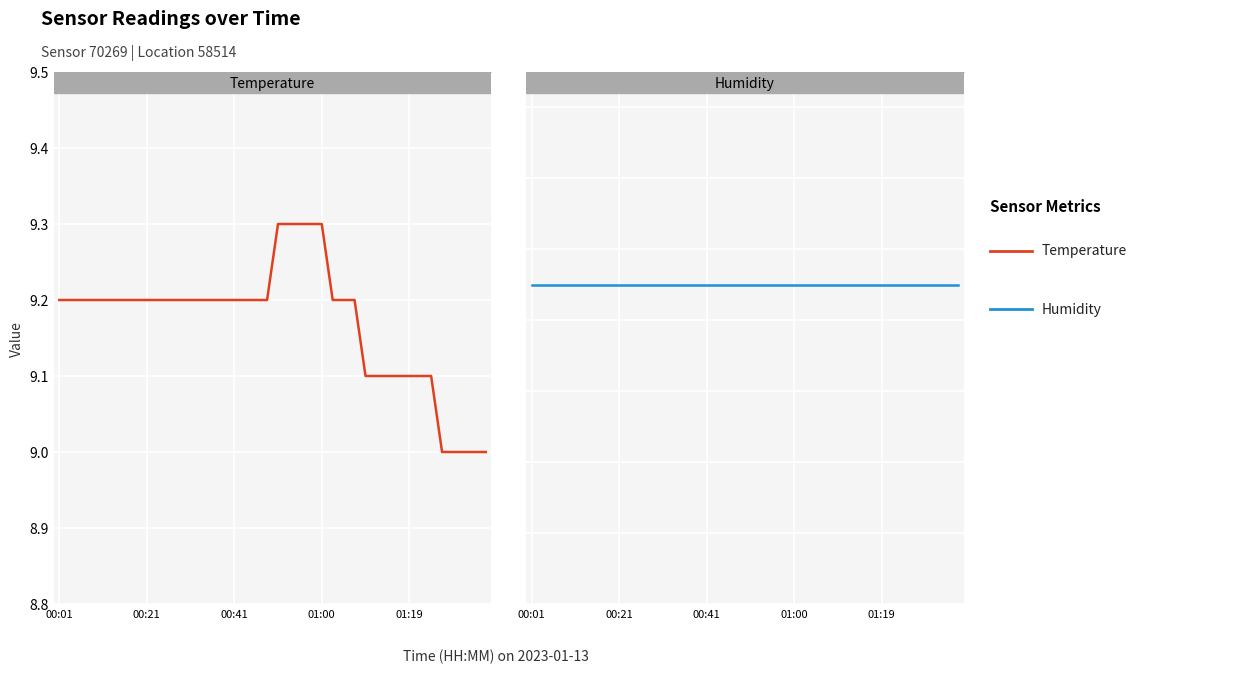

The chart shows a value of 9.3 at 00:50. True or false?

True